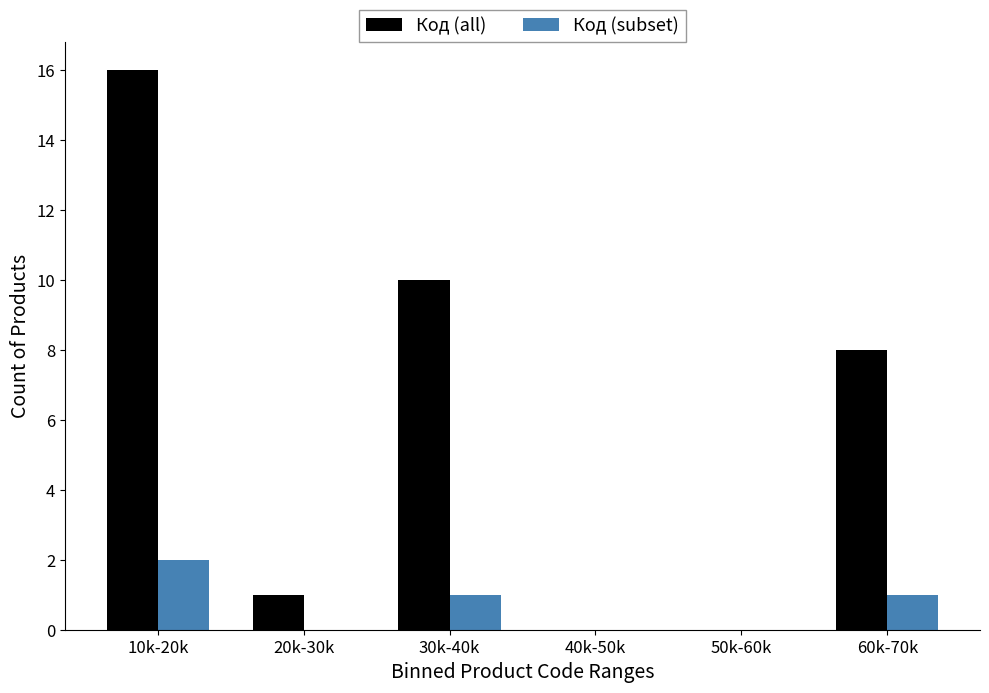

Reading left to right, extract all data points from this chart.

Код (all): 10k-20k=16	20k-30k=1	30k-40k=10	40k-50k=0	50k-60k=0	60k-70k=8
Код (subset): 10k-20k=2	20k-30k=0	30k-40k=1	40k-50k=0	50k-60k=0	60k-70k=1